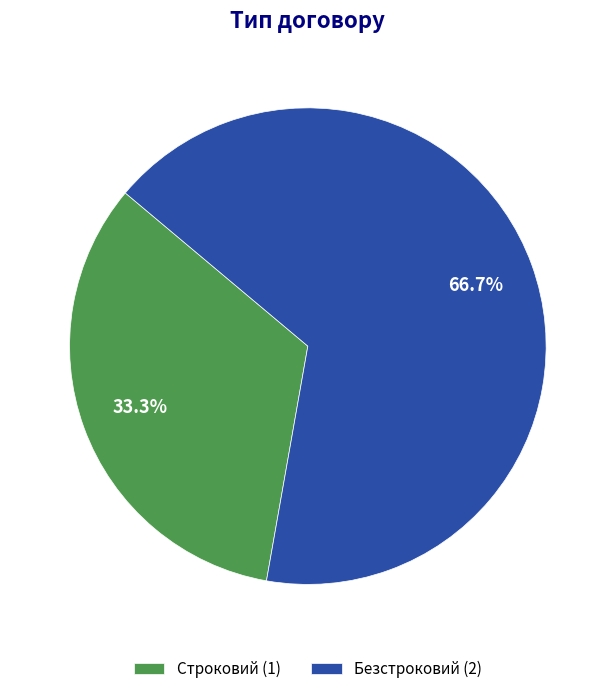

Rank the categories by value from highest to lowest.

Безстроковий, Строковий